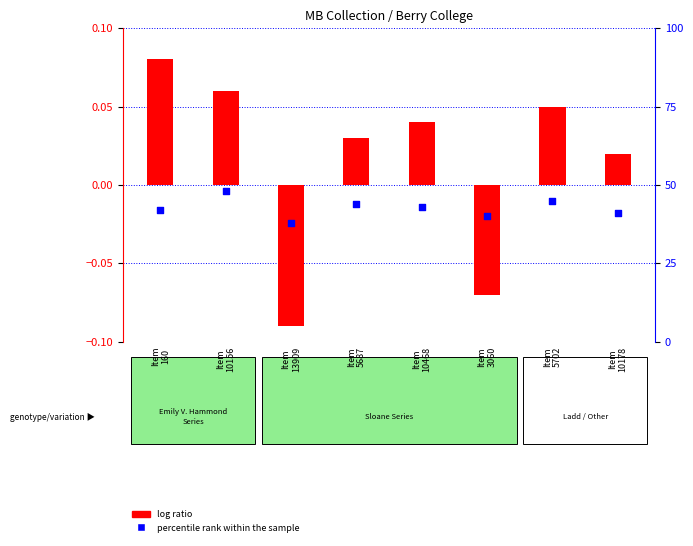

Which series has the widest spread of Y values?

percentile rank within the sample